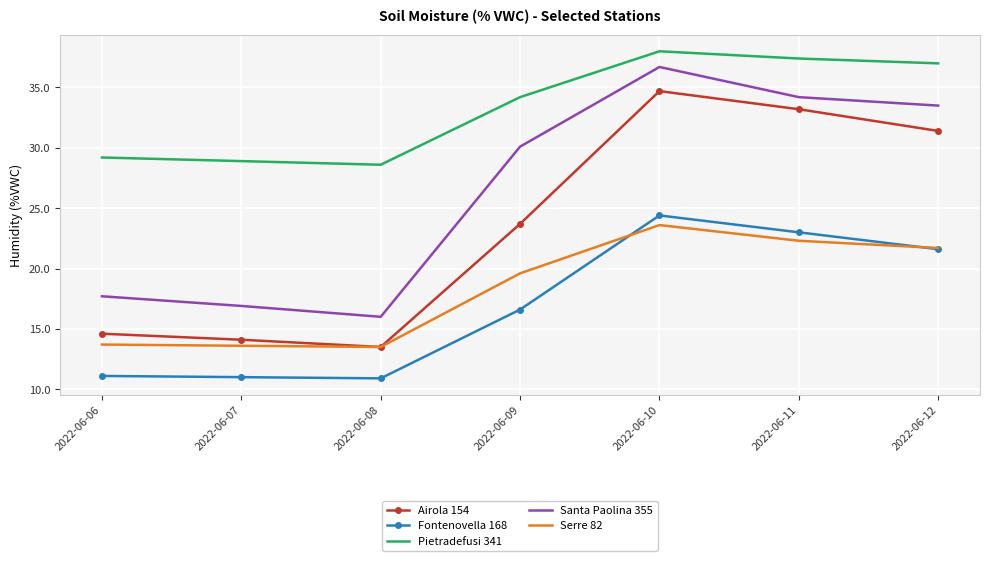

Which series changed the most between 2022-06-07 and 2022-06-08?

Santa Paolina 355